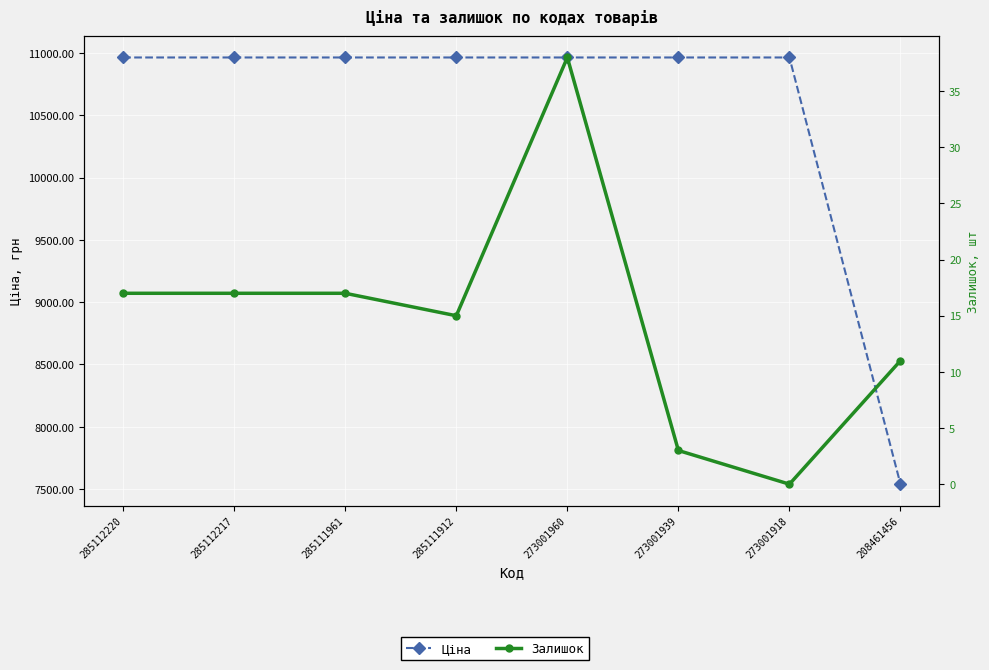

How many distinct data groups are displayed?

2